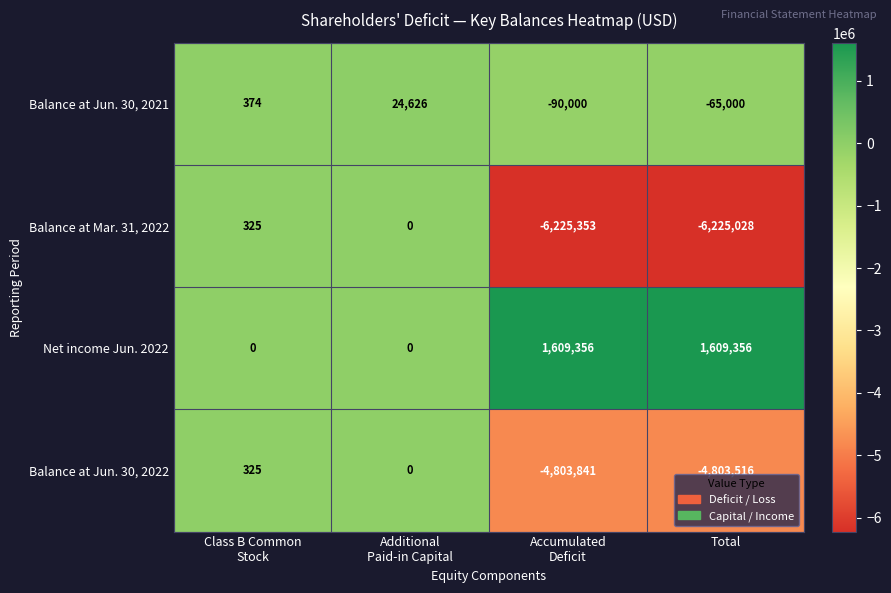

At which category is the sum across all series the highest?

Additional
Paid-in Capital